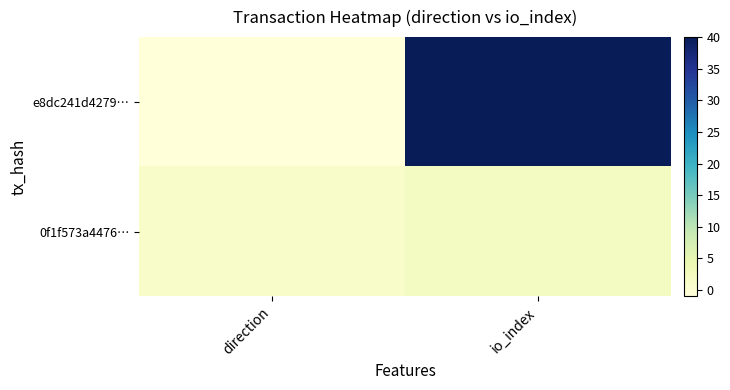

Reading left to right, list all the values displayed in this chart.

e8dc241d4279…: direction=-1	io_index=40
0f1f573a4476…: direction=1	io_index=2